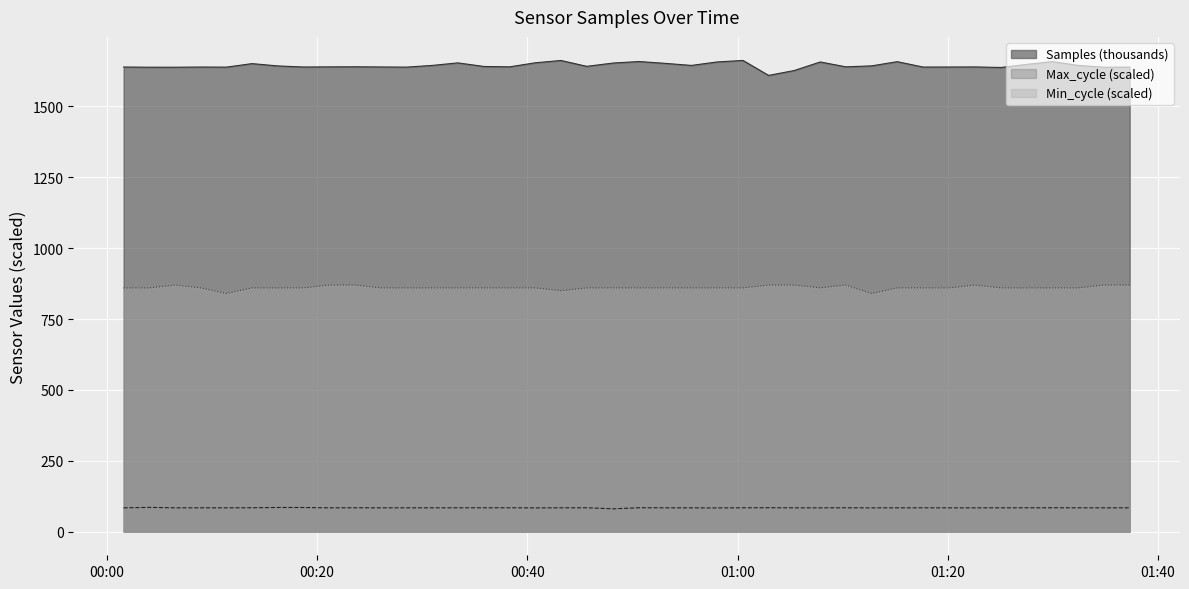

Reading left to right, extract all data points from this chart.

Samples: 1639.2	1638.5	1638.5	1639.1	1638.8	1651.2	1643.0	1639.2	1639.7	1640.0	1639.4	1638.8	1644.8	1653.8	1641.1	1639.8	1654.1	1662.2	1641.6	1653.3	1658.5	1652.1	1644.8	1657.0	1662.3	1609.6	1626.8	1657.0	1639.8	1643.2	1658.0	1639.1	1639.2	1639.4	1637.6	1648.5	1658.1	1644.9	1638.3	1638.9
Min_cycle: 860.0	860.0	870.0	860.0	840.0	860.0	860.0	860.0	870.0	870.0	860.0	860.0	860.0	860.0	860.0	860.0	860.0	850.0	860.0	860.0	860.0	860.0	860.0	860.0	860.0	870.0	870.0	860.0	870.0	840.0	860.0	860.0	860.0	870.0	860.0	860.0	860.0	860.0	870.0	870.0
Max_cycle: 84.2	85.8	84.3	84.3	84.2	84.6	85.5	85.4	84.2	84.5	84.3	84.3	84.3	84.3	84.4	84.4	84.0	84.3	84.5	80.8	84.5	84.3	84.2	83.9	84.4	84.6	84.3	84.2	84.4	84.2	84.3	84.3	84.2	84.2	84.3	84.4	84.4	84.4	84.2	84.3